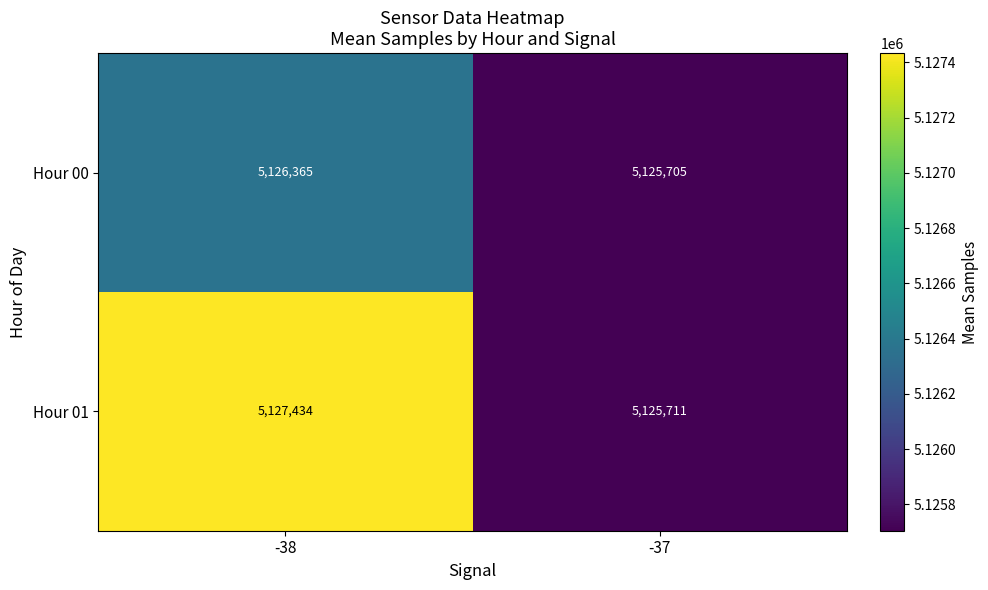

The Hour 01 series shows 8320753 at -37. True or false?

False